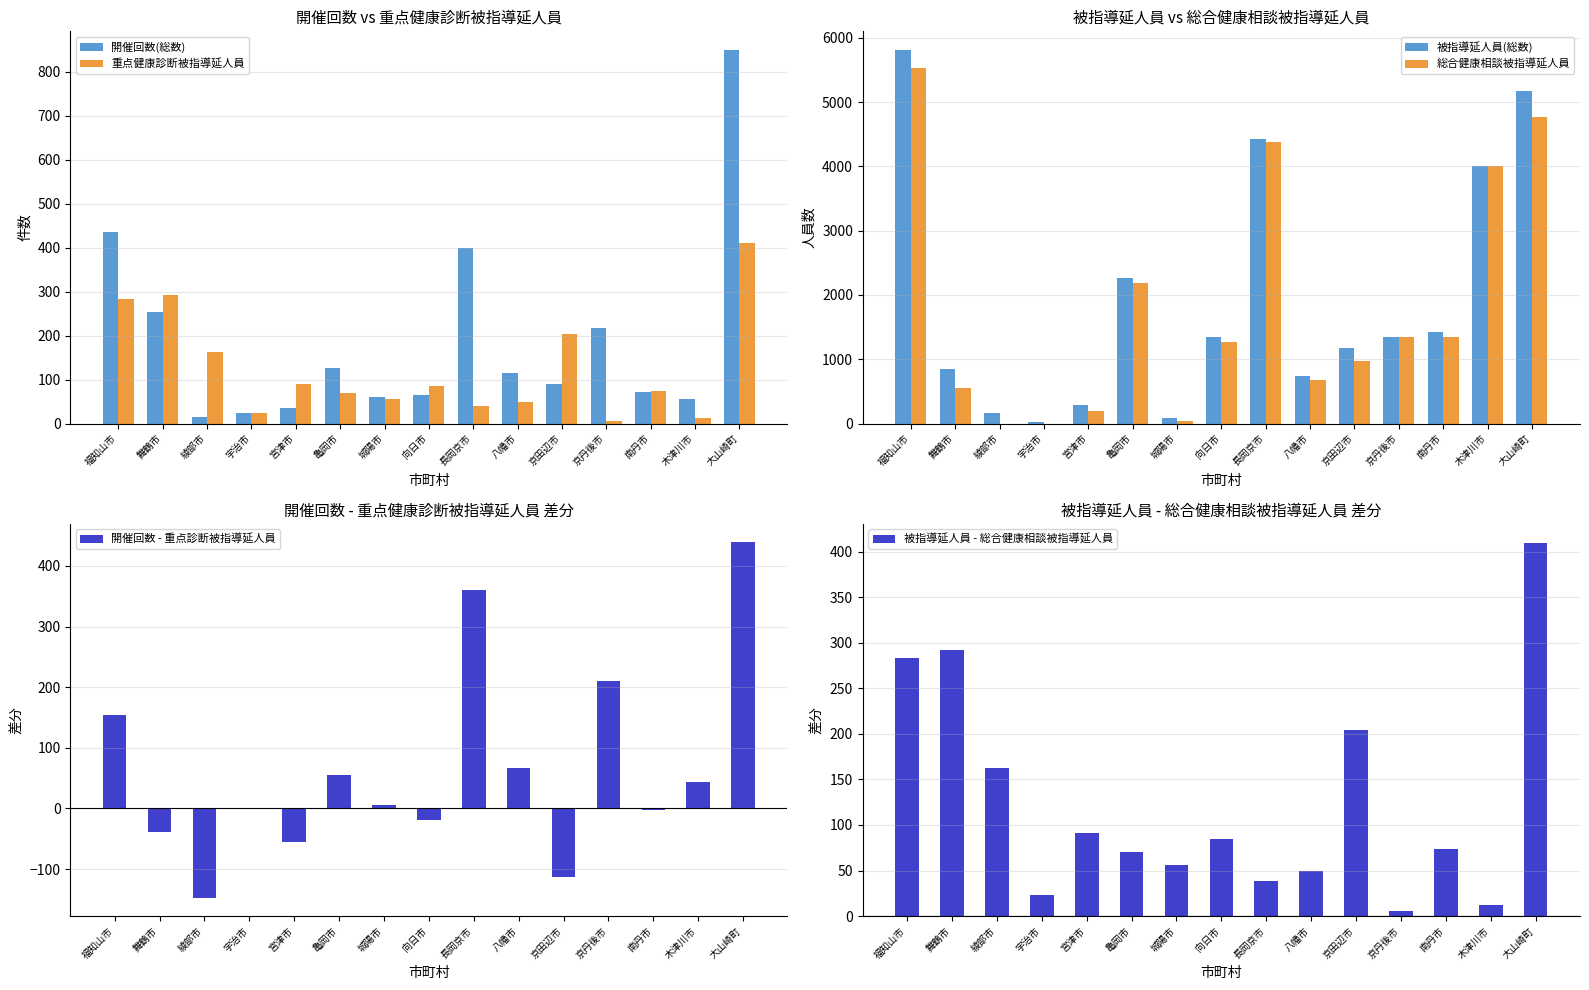

Which has a higher value, 八幡市 or 宇治市?

八幡市